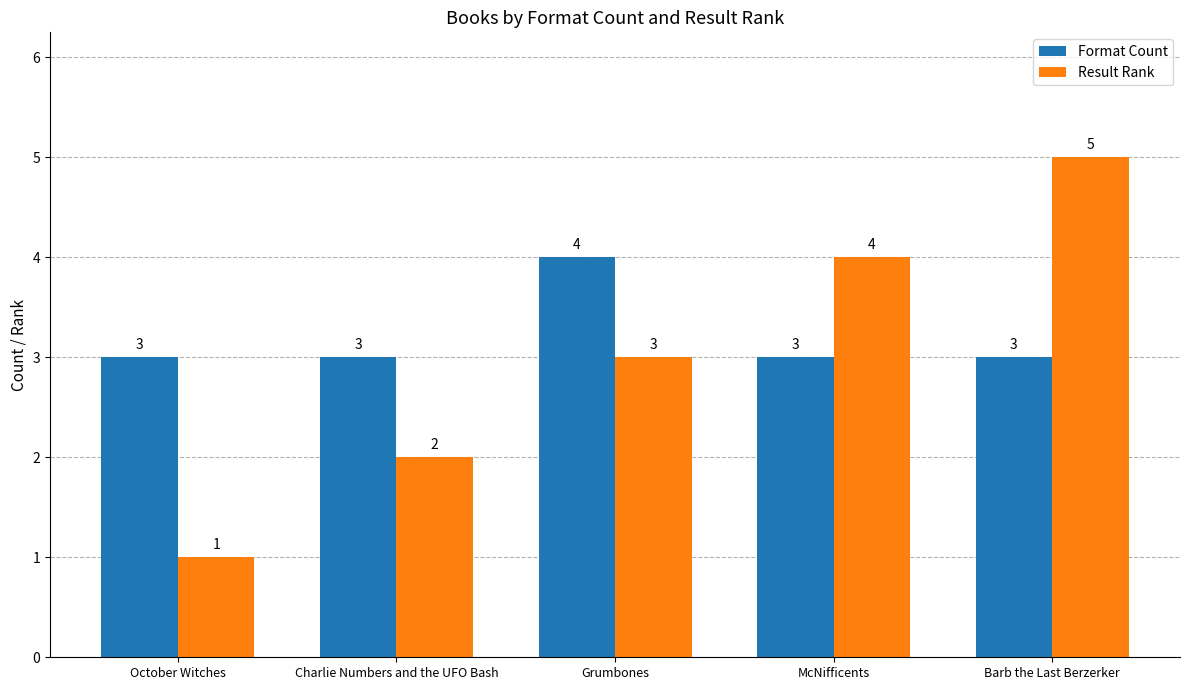

How many groups of bars are there?

5